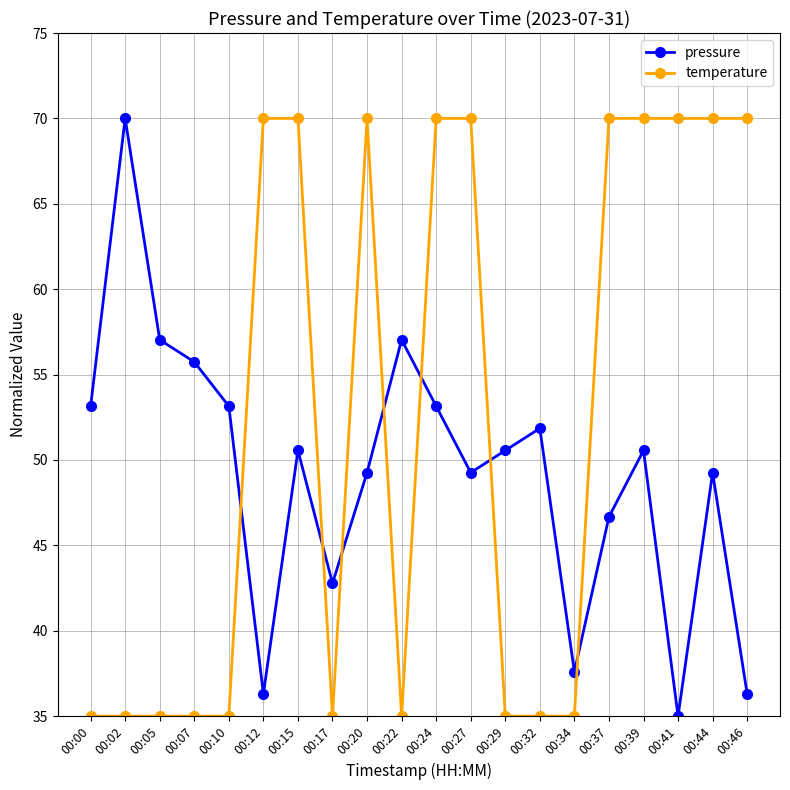

How many lines are shown in the chart?

2